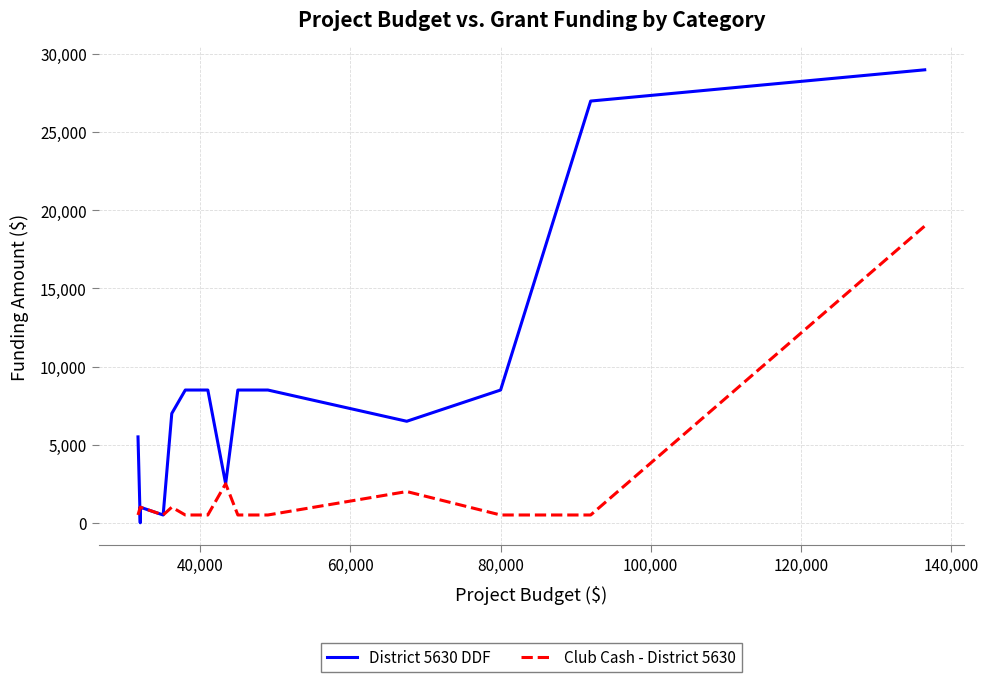

Which series has the largest range (max minus min)?

District 5630 DDF